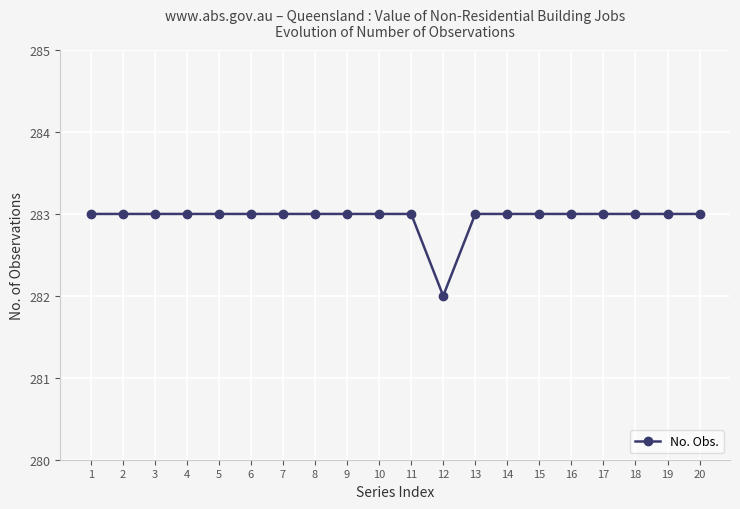

Where is the data nearest to the value 282?

12